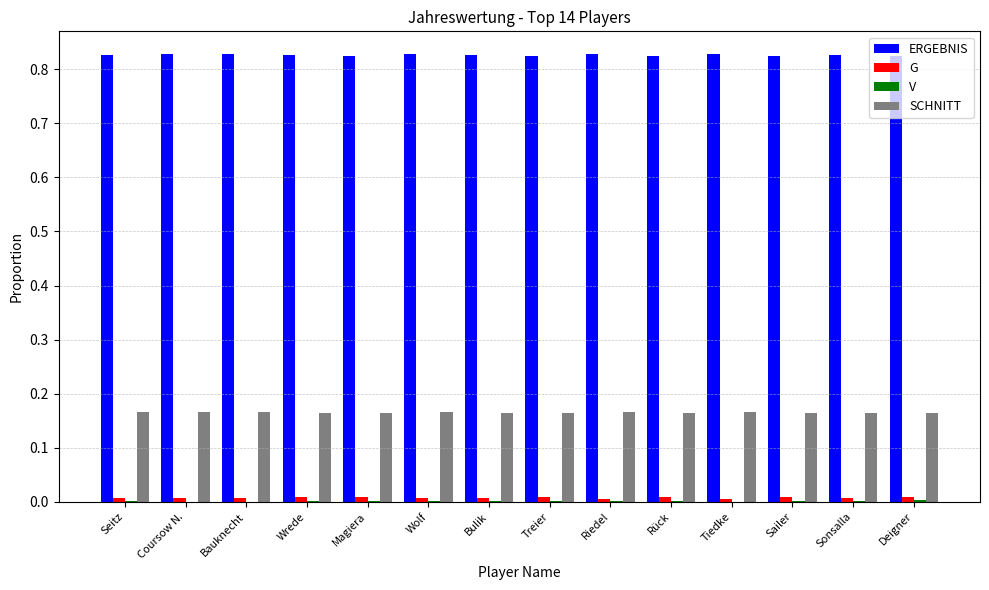

Which series has the largest total across all categories?

ERGEBNIS